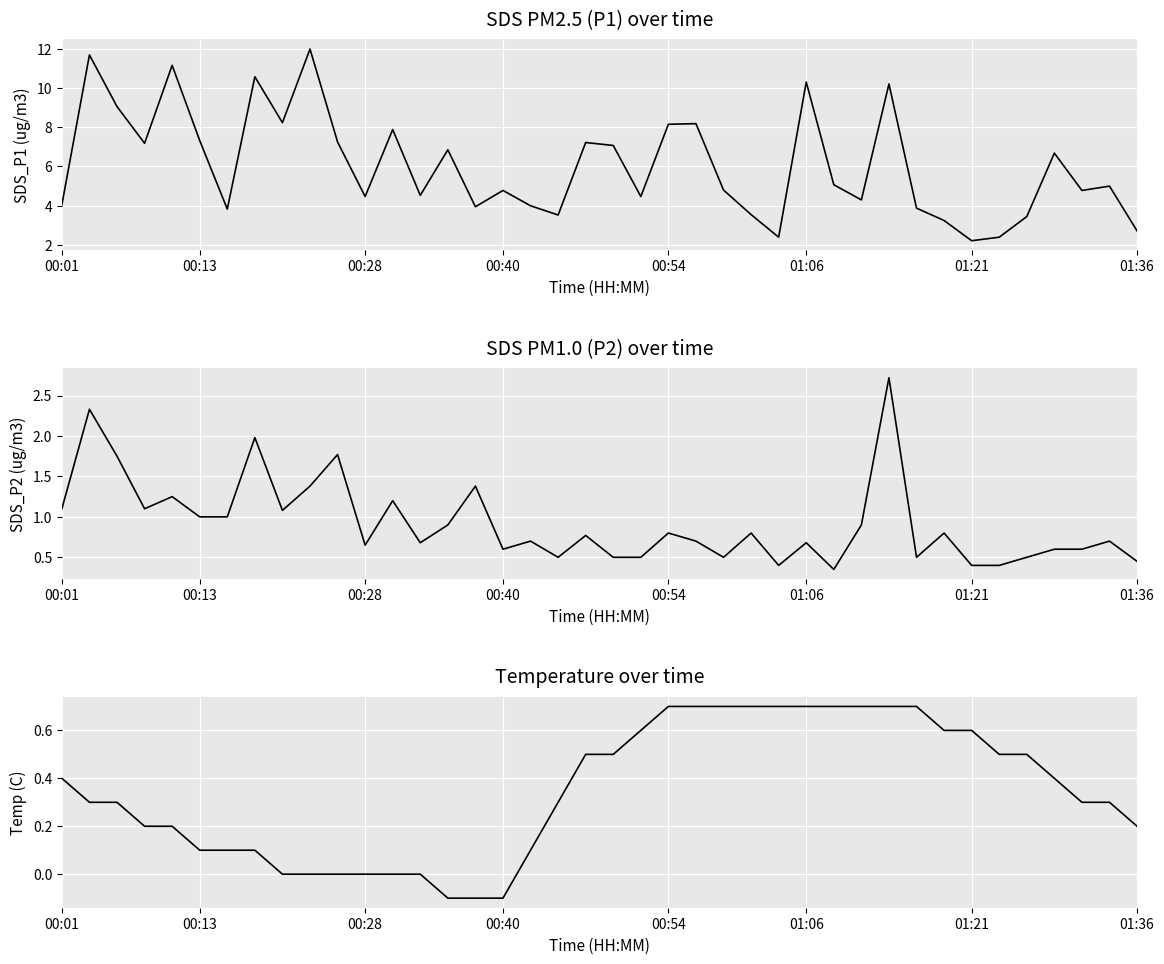

Which series has the largest range (max minus min)?

SDS_P1